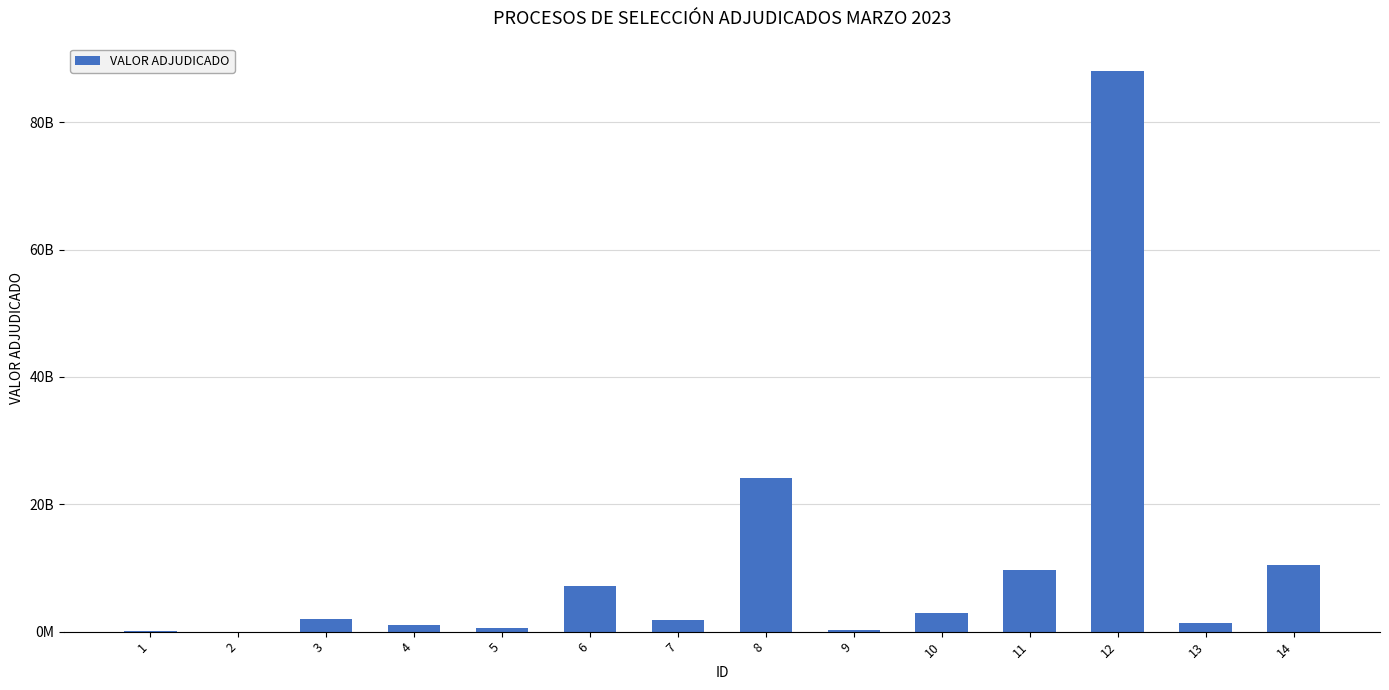

Rank the categories by value from highest to lowest.

12, 8, 14, 11, 6, 10, 3, 7, 13, 4, 5, 9, 1, 2